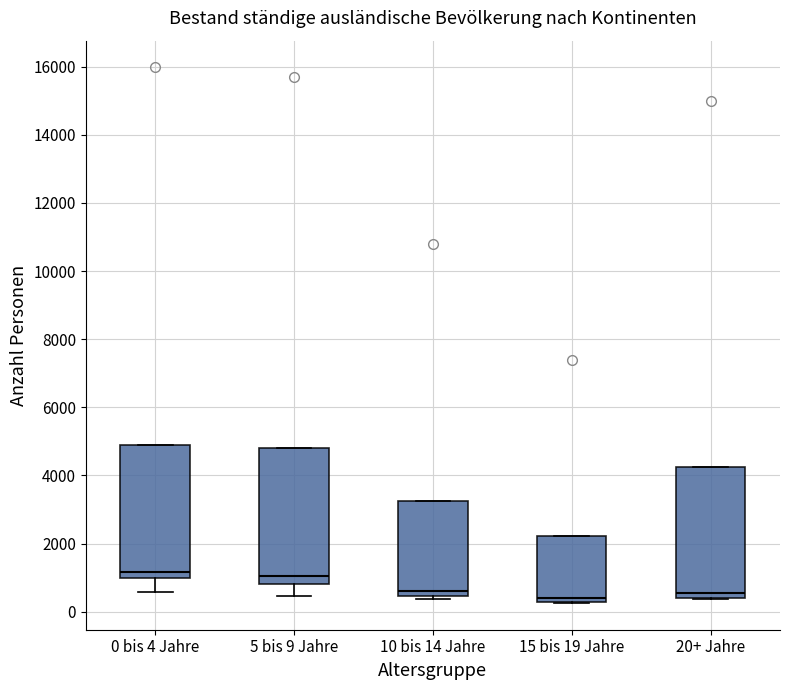

Where is the lower edge of the box for 0 bis 4 Jahre on the y-axis? The values are not printed on the chart, so give them approximately, as read against the axis.

1000